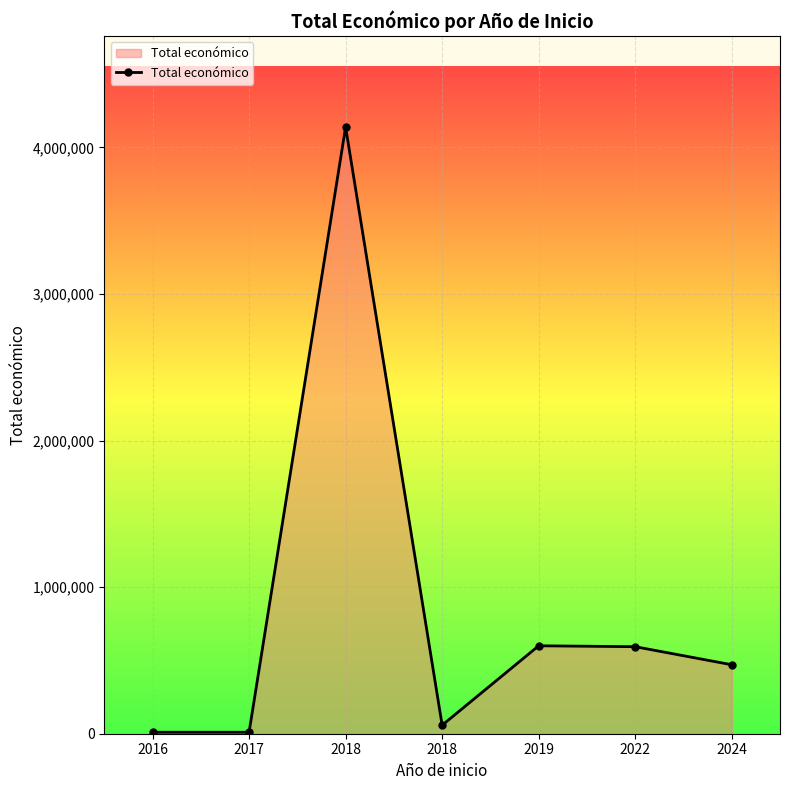

What is the value of the 1st point from the left?

10000.0